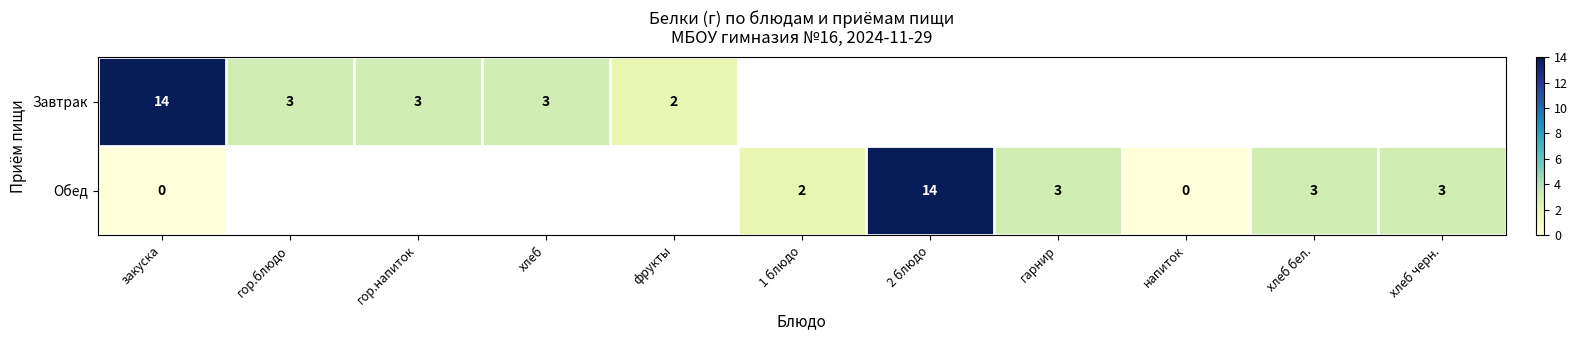

At which category does the chart reach its peak across all series?

закуска